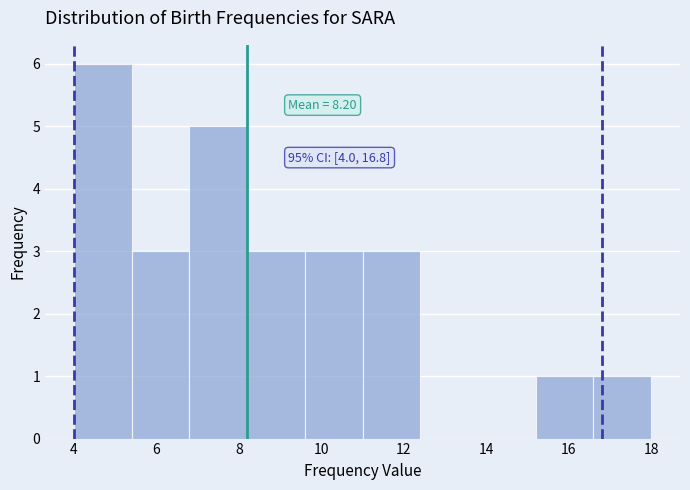

Which range on the x-axis has the tallest bar?

4.0 to 5.4